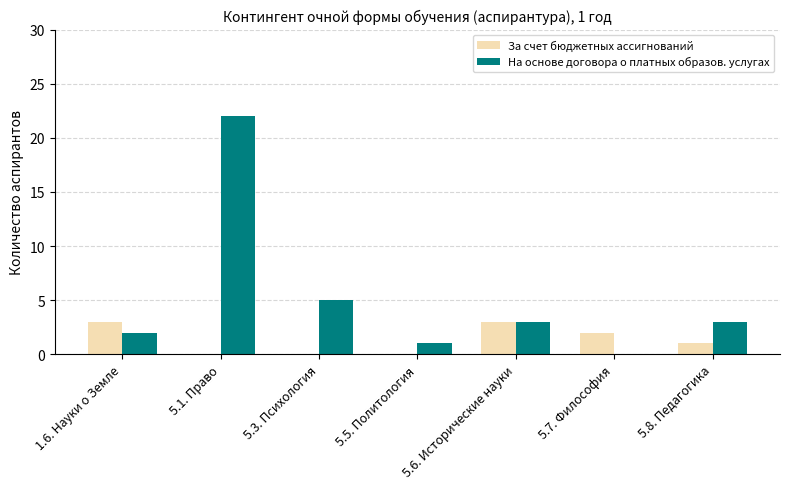

Where does the На основе договора о платных образов. услугах series first go above 3?

5.1. Право